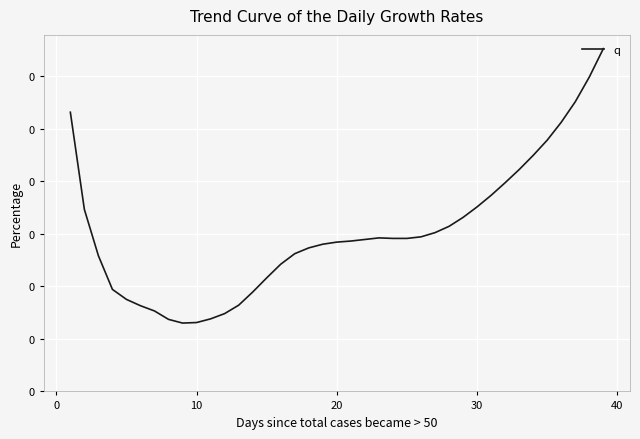

How many interior local peaks (higher than both neighbors) does the data have?

1